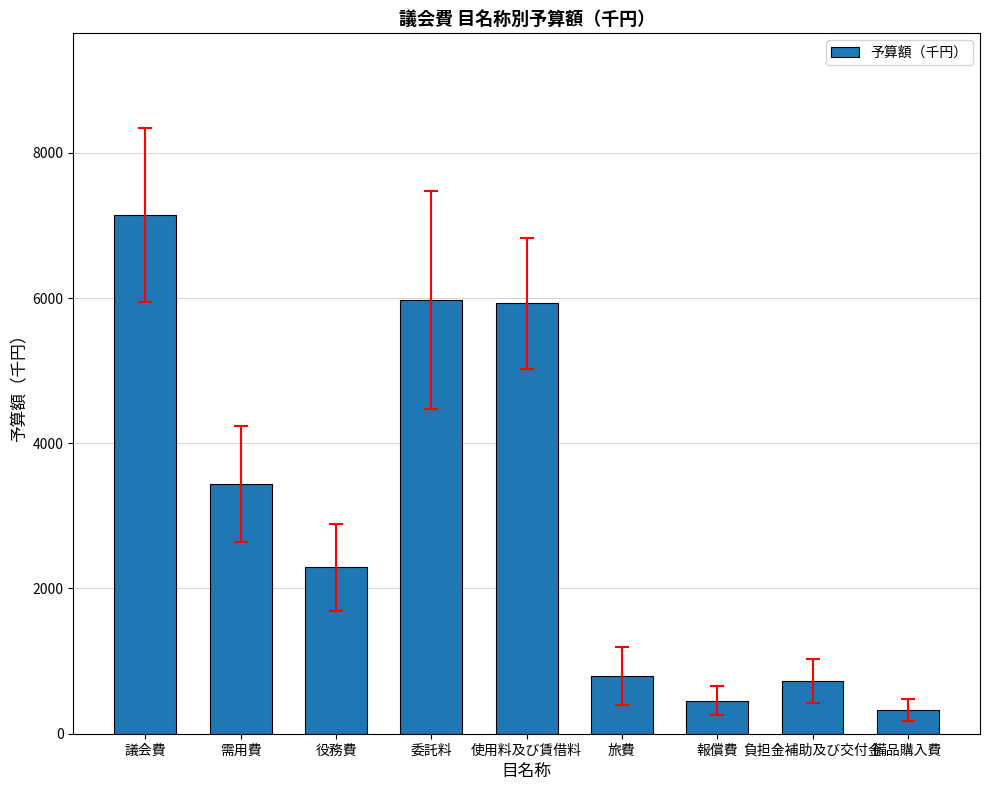

The chart shows a value of 5926 at 使用料及び賃借料. True or false?

True